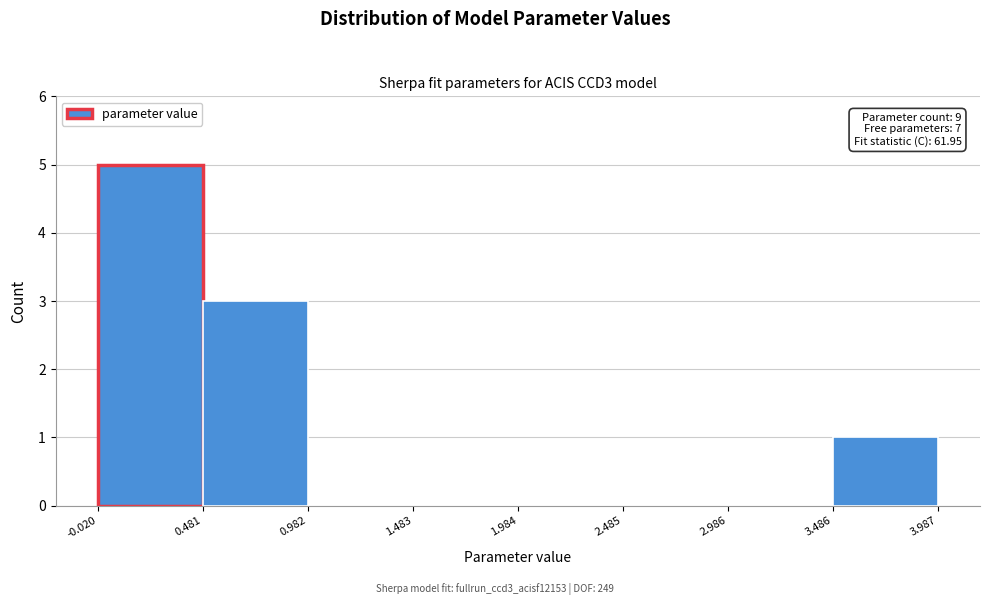

Which range on the x-axis has the tallest bar?

-0.020 to 0.481